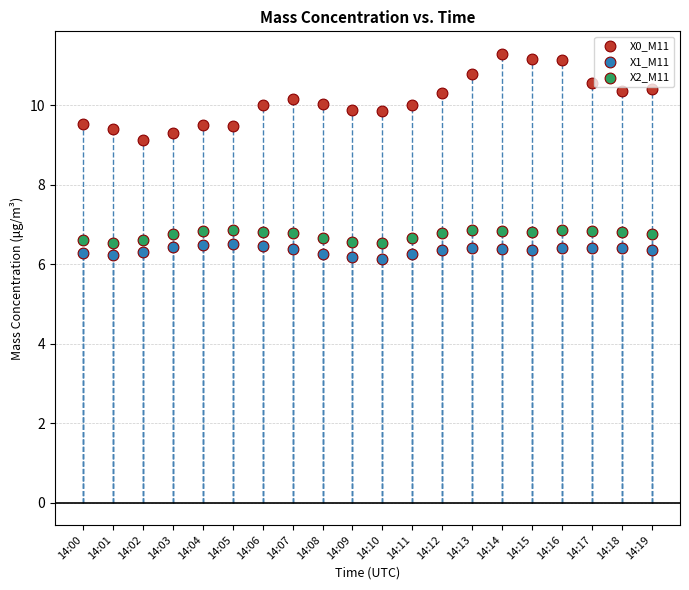

Across all data points, what is the range of Y values (max minus min)?

5.2